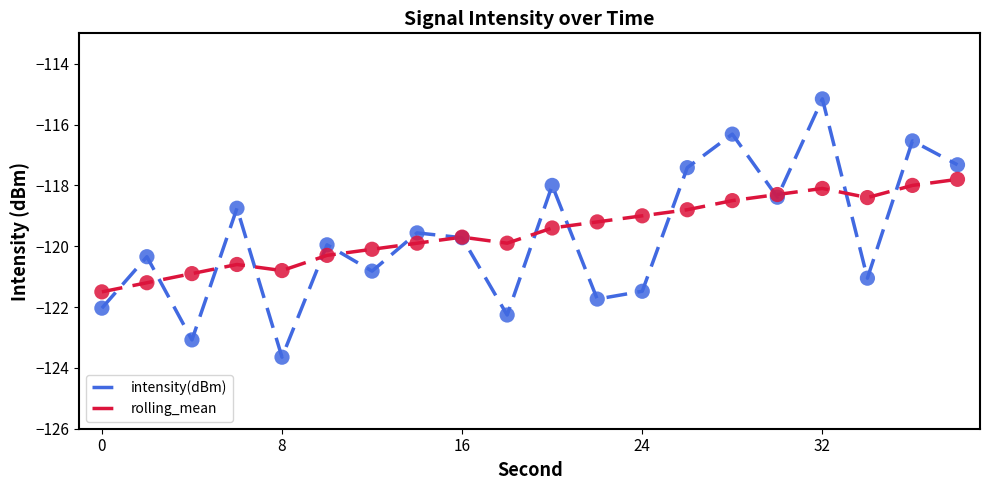

Which series has the widest spread of values?

intensity(dBm)